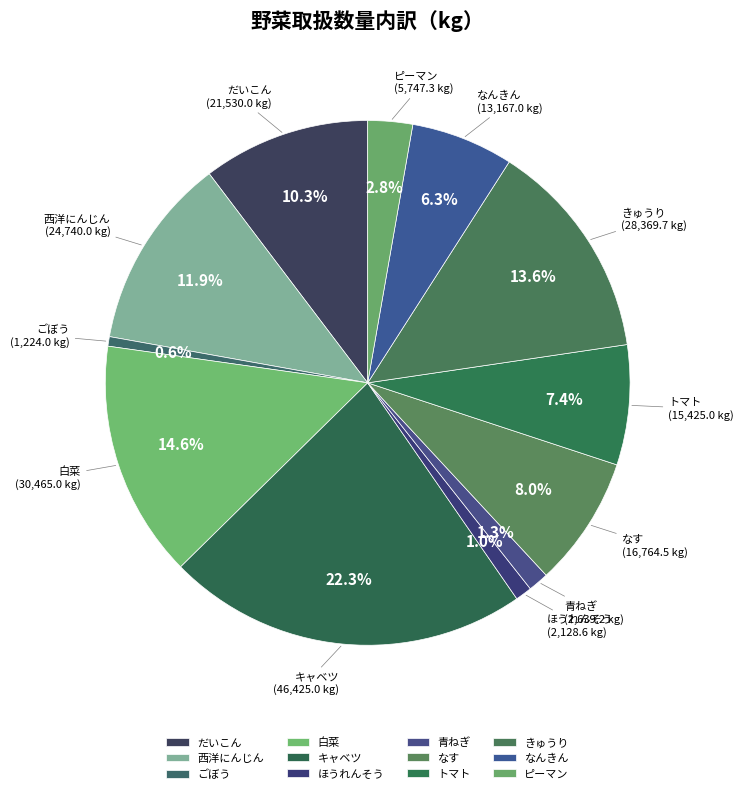

Is there any slice that represents more than half of the pie?

No